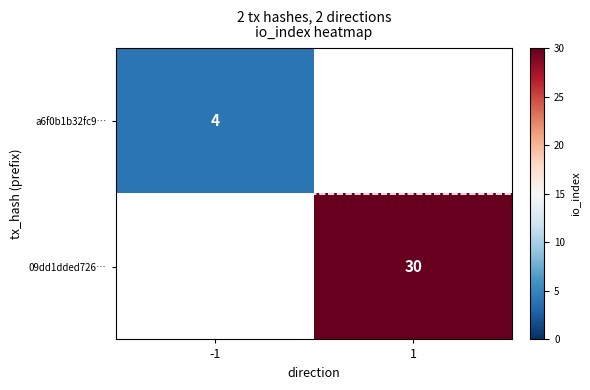

What is the minimum value shown in the chart?

4.0